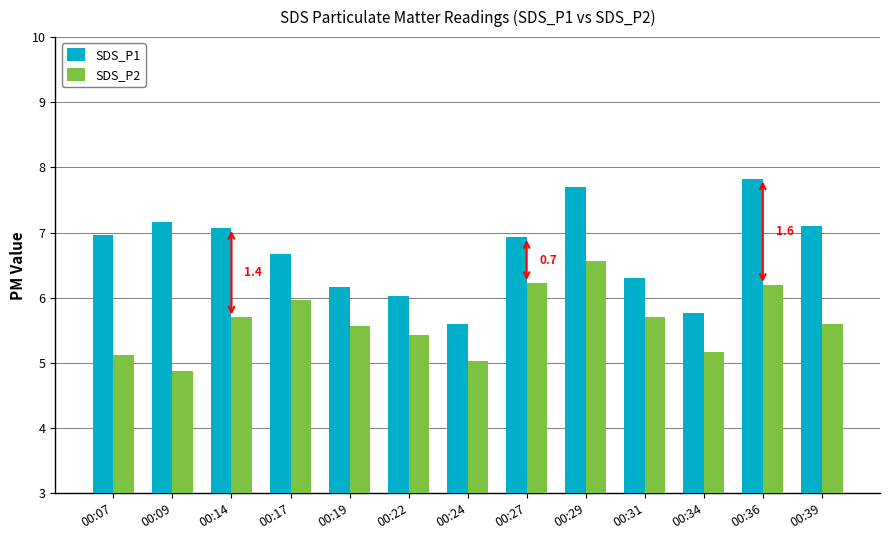

The SDS_P1 series shows 5.8 at 00:34. True or false?

True